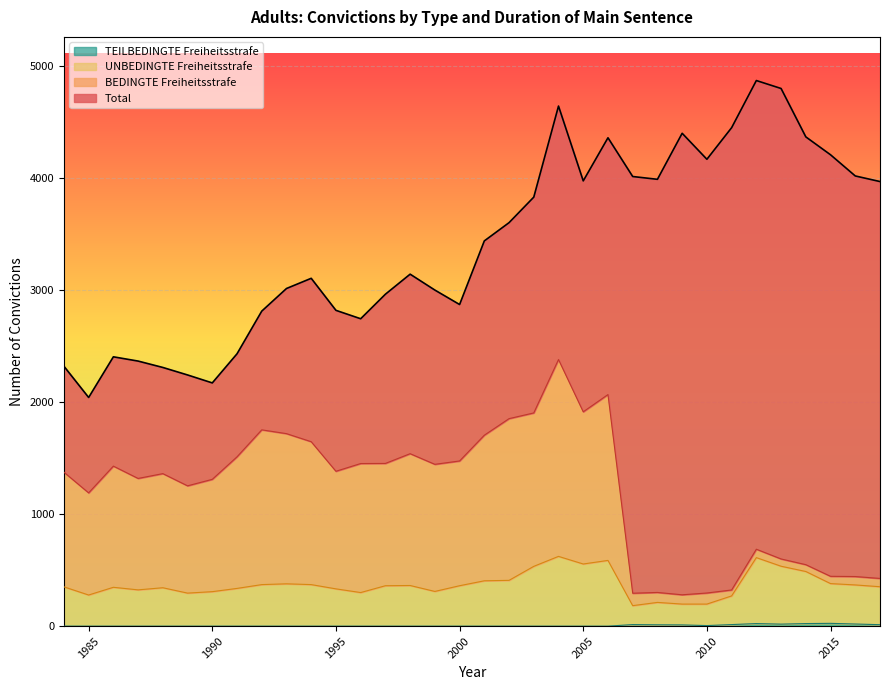

What is the sum of the UNBEDINGTE Freiheitsstrafe values at 1997 and 2017?

713